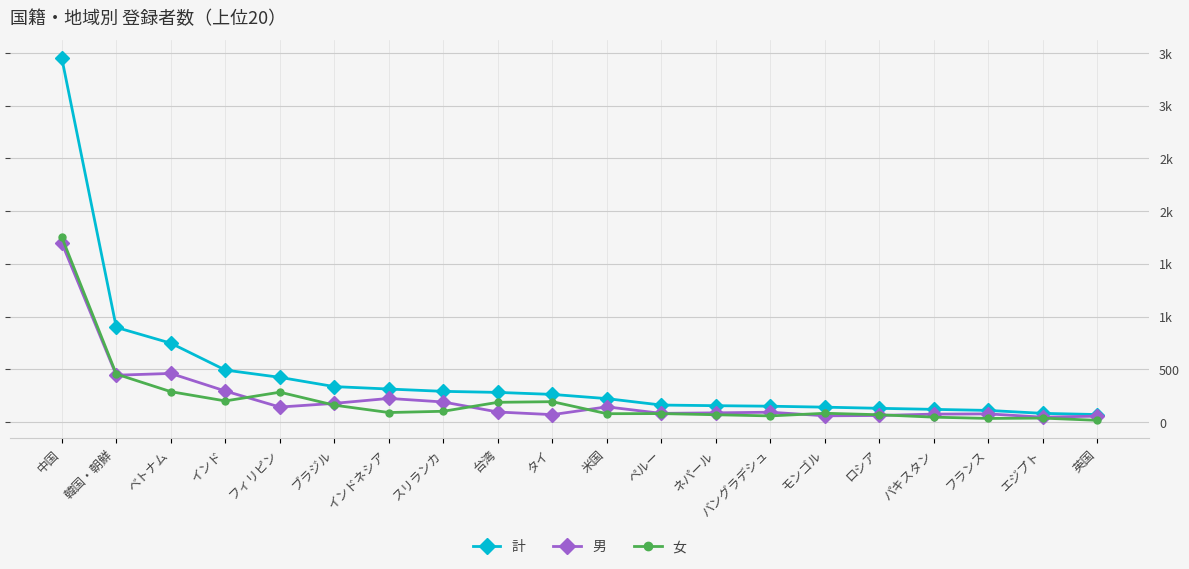

What are all the series names shown in the legend?

計, 男, 女